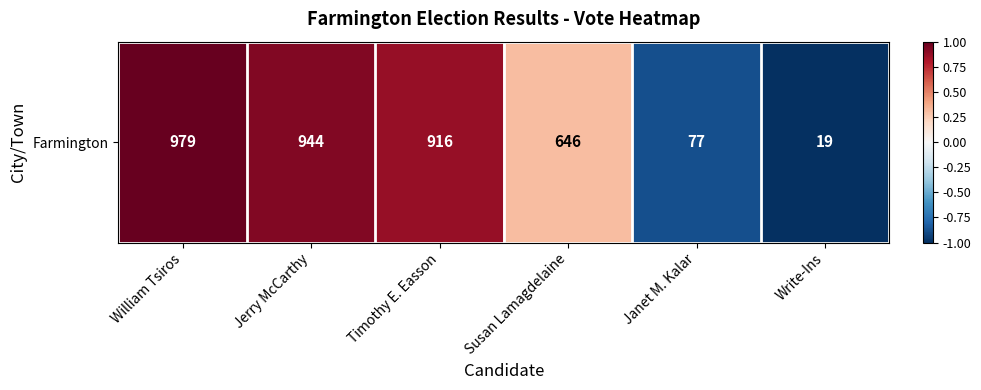

List the labels in order of value, largest first.

William Tsiros, Jerry McCarthy, Timothy E. Easson, Susan Lamagdelaine, Janet M. Kalar, Write-Ins